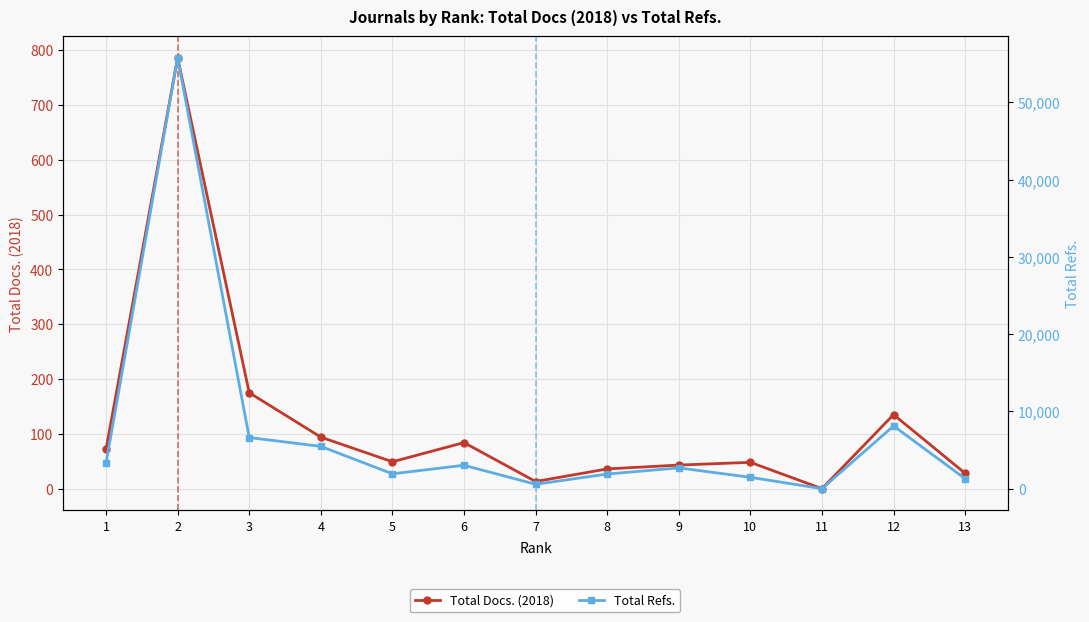

Where does the Total Docs. (2018) series first go above 49?

1